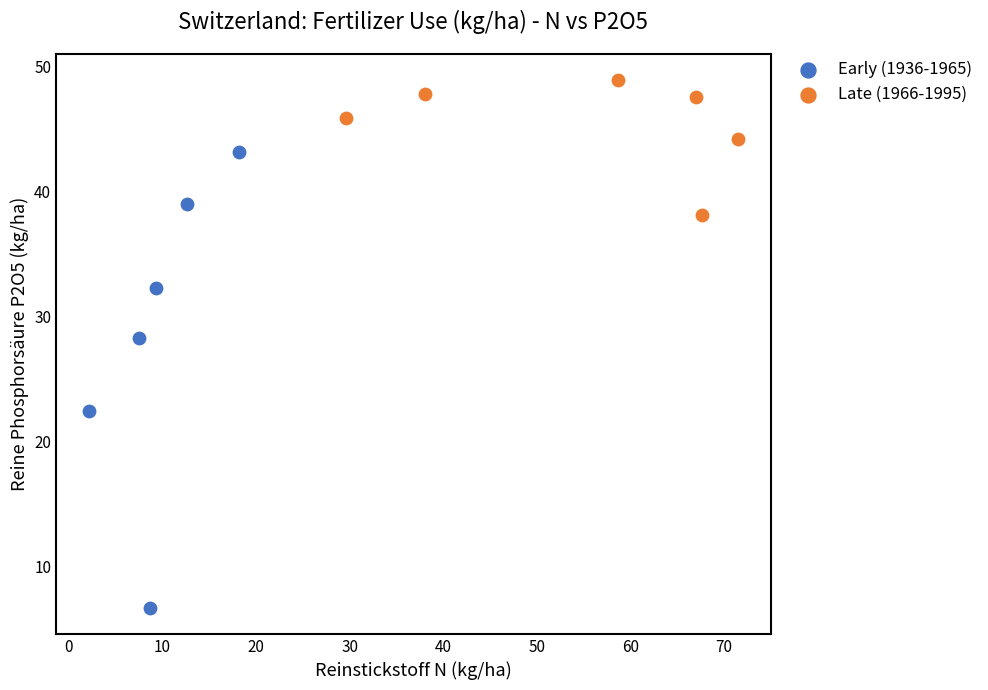

Which series contains the highest Y value?

Late (1966-1995)